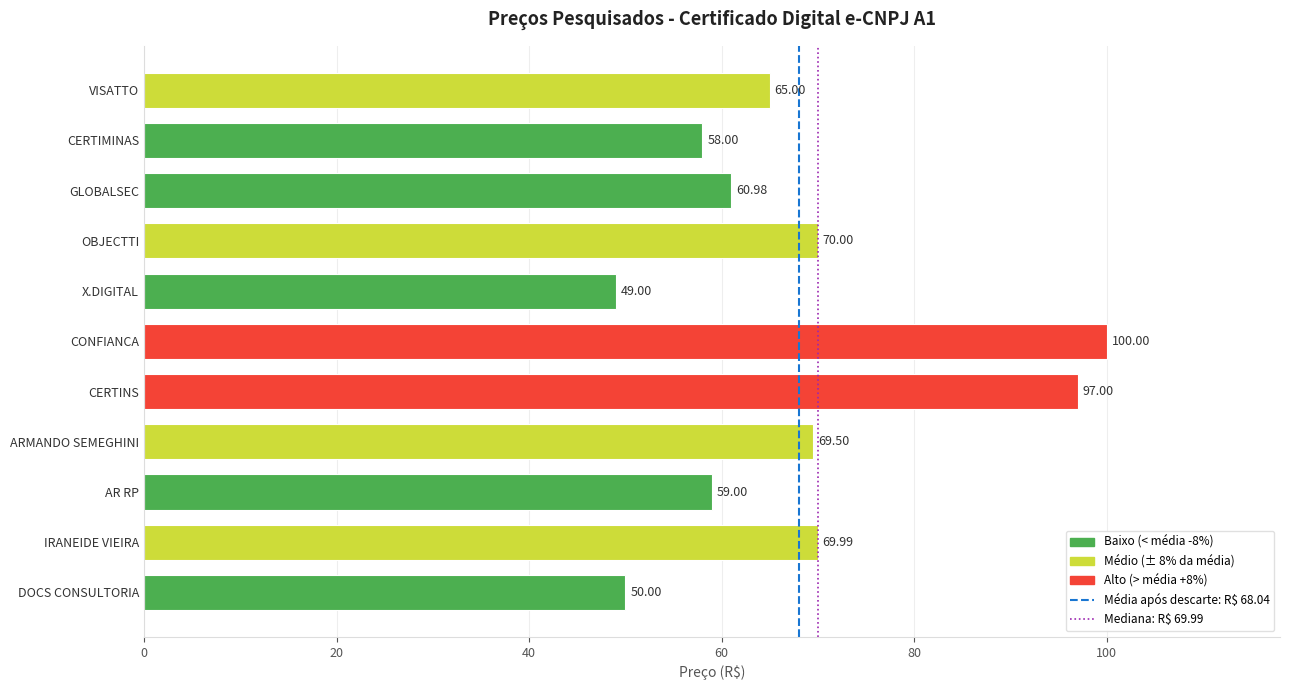

Which label corresponds to the largest value in the chart?

CONFIANCA